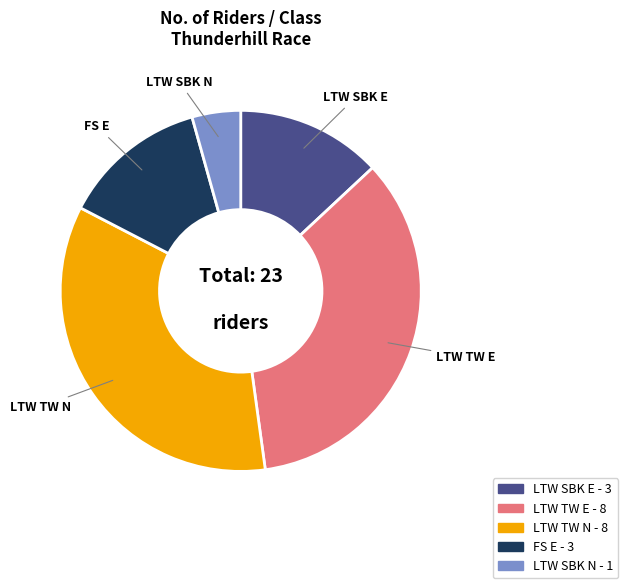

Is it true that LTW SBK N is 18% of the pie?

False